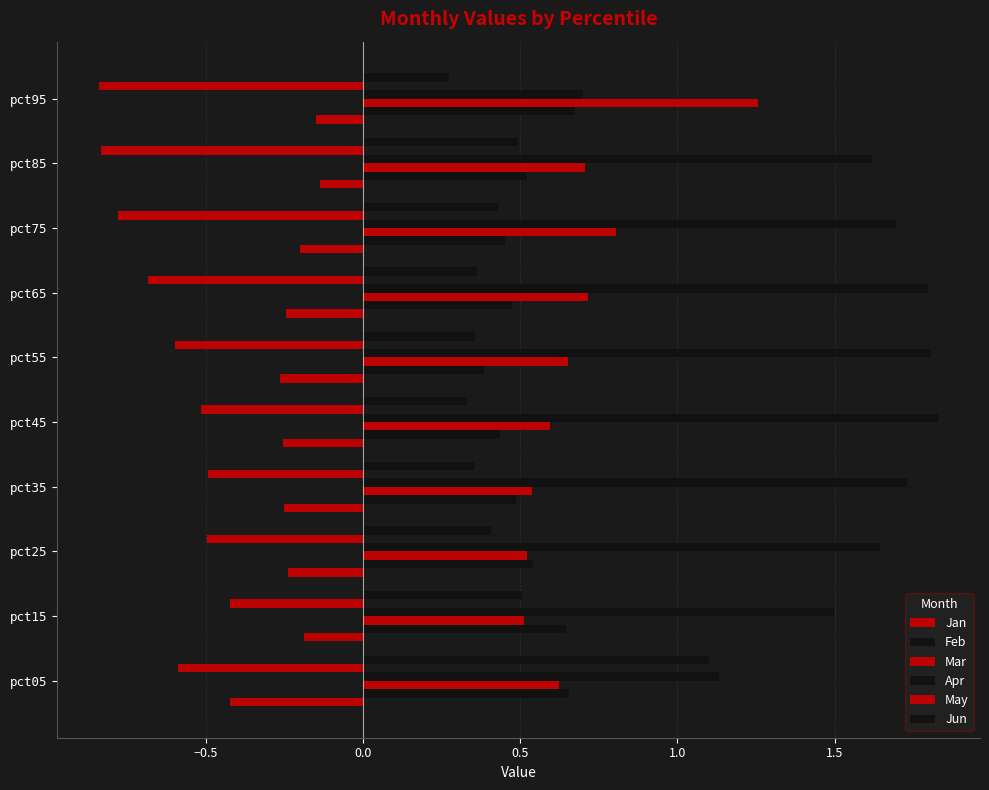

Reading right to left, list all the values displayed in this chart.

Jan: -0.1	-0.1	-0.2	-0.2	-0.3	-0.3	-0.3	-0.2	-0.2	-0.4
Feb: 0.7	0.5	0.5	0.5	0.4	0.4	0.5	0.5	0.6	0.7
Mar: 1.3	0.7	0.8	0.7	0.7	0.6	0.5	0.5	0.5	0.6
Apr: 0.7	1.6	1.7	1.8	1.8	1.8	1.7	1.6	1.5	1.1
May: -0.8	-0.8	-0.8	-0.7	-0.6	-0.5	-0.5	-0.5	-0.4	-0.6
Jun: 0.3	0.5	0.4	0.4	0.4	0.3	0.4	0.4	0.5	1.1